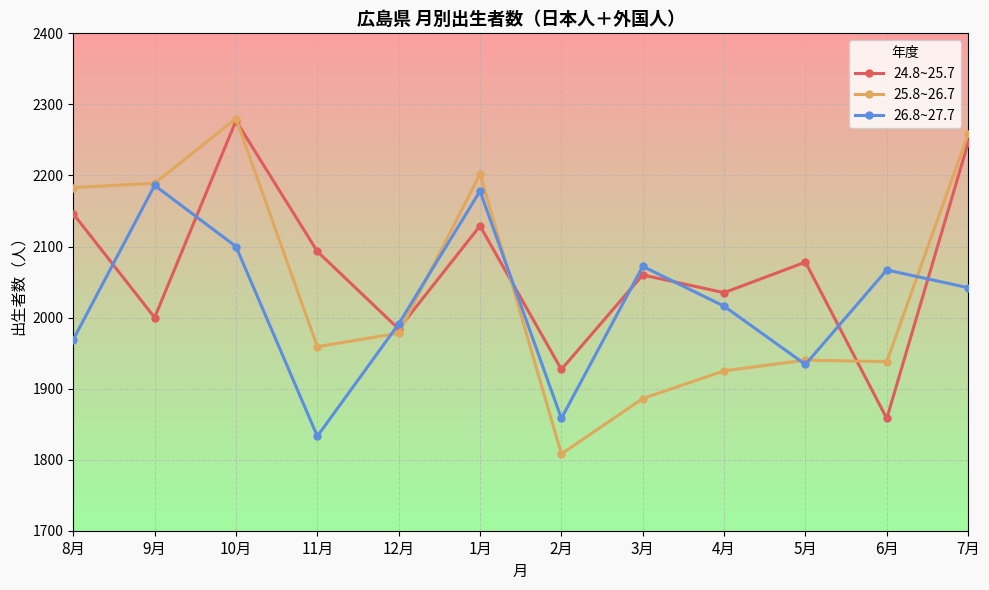

What is the sum of the 25.8~26.7 values at 12月 and 9月?

4167